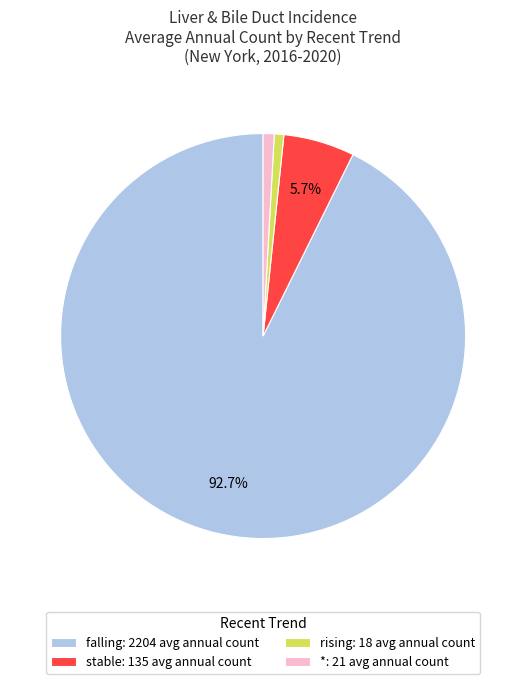

Which slice represents more than half of the pie?

falling: 2204 avg annual count